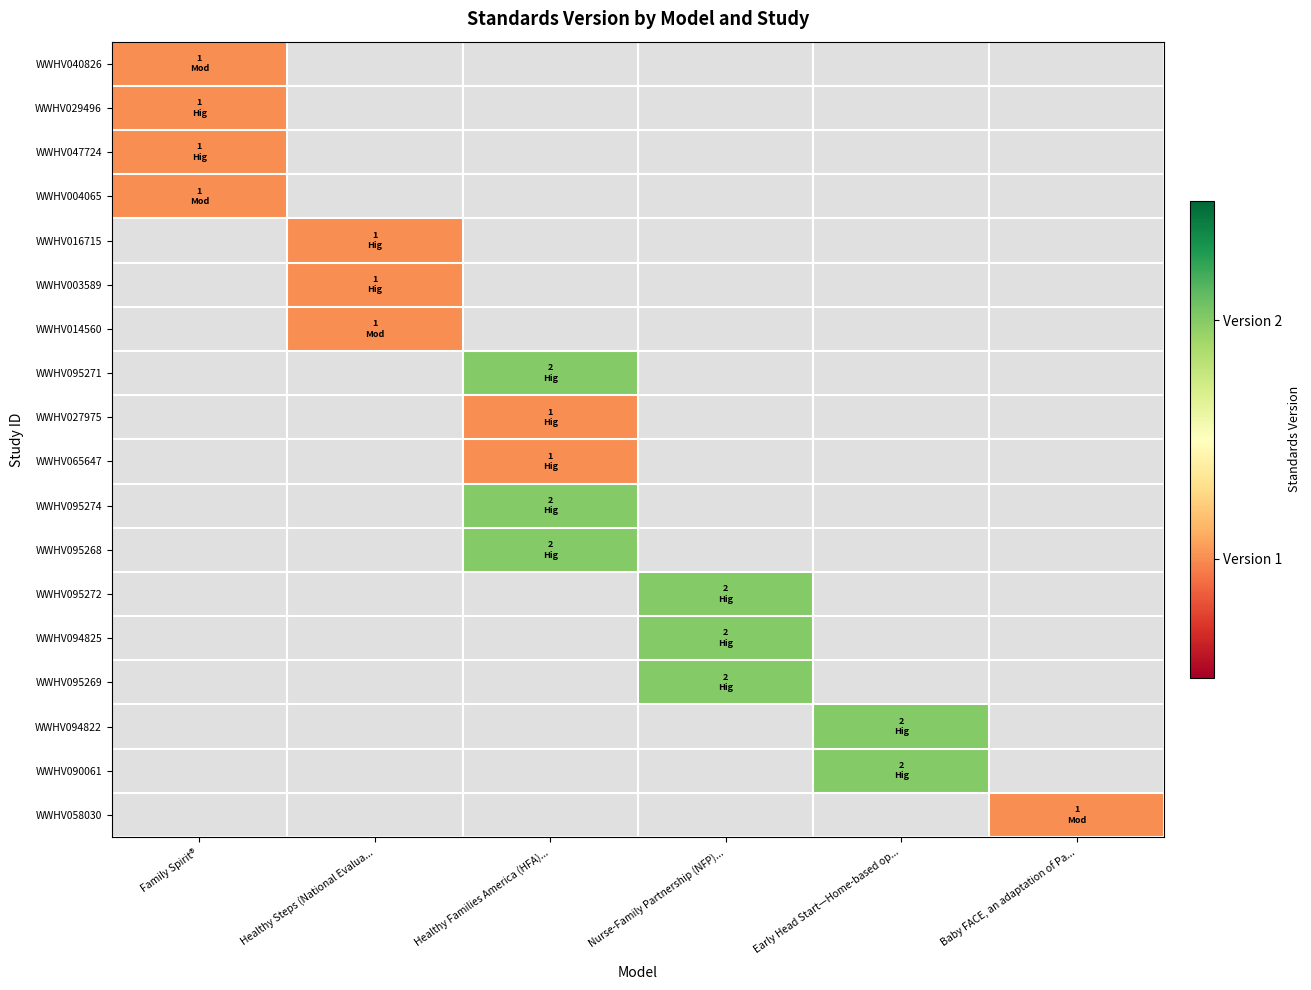

At which category does the chart reach its minimum across all series?

Family Spirit®